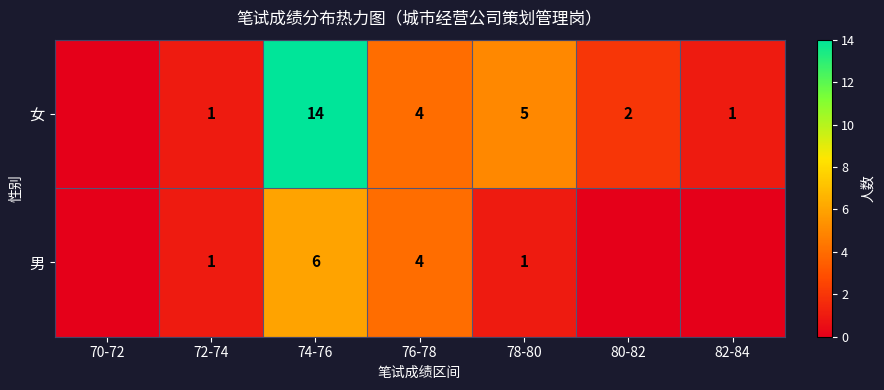

Between 76-78 and 78-80, which is larger?

78-80